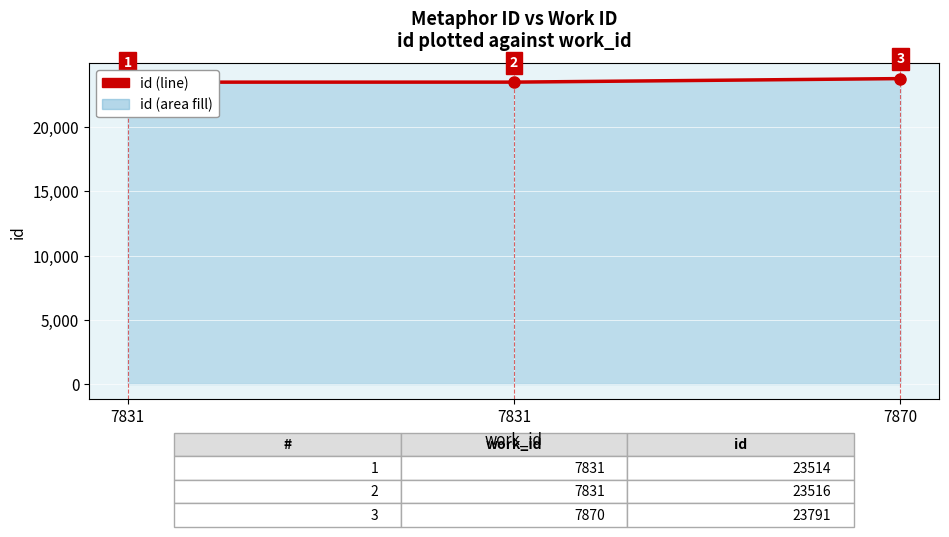

Which label corresponds to the smallest value in the chart?

7831